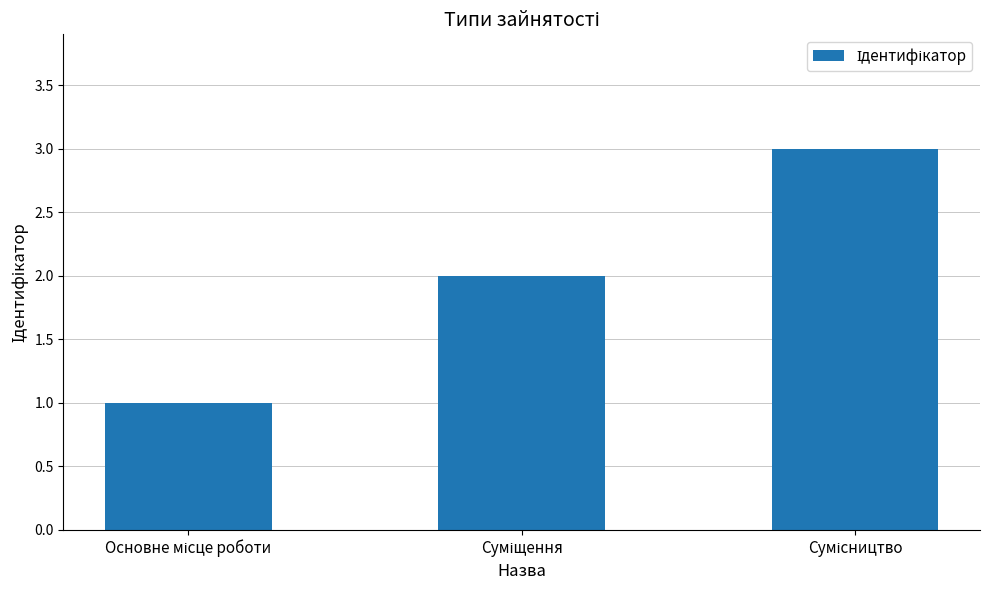

What is the greatest value displayed?

3